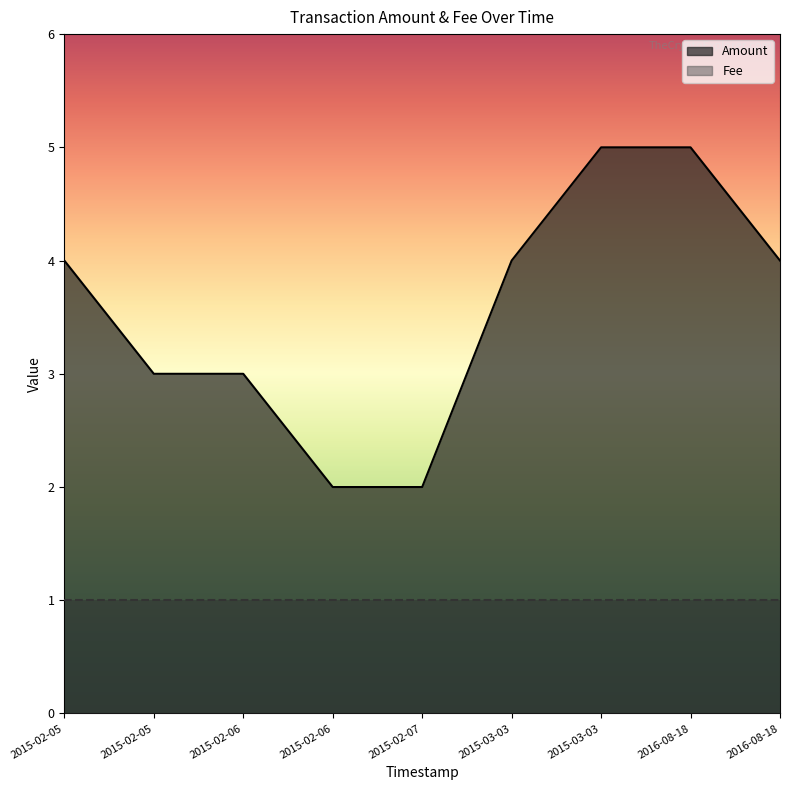

Rank the series by their maximum value, from highest to lowest.

Amount, Fee